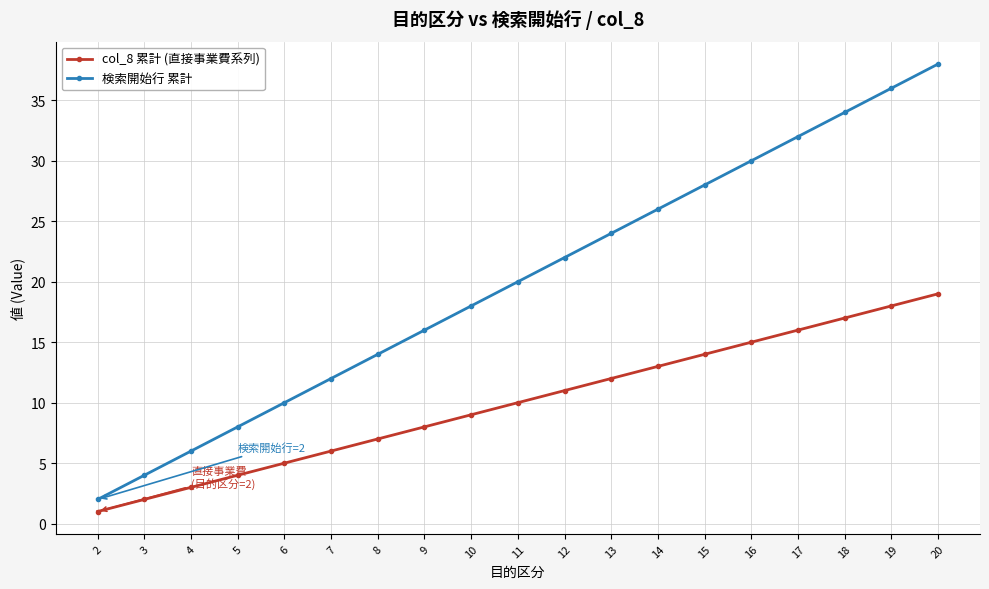

What are all the series names shown in the legend?

col_8 累計 (直接事業費系列), 検索開始行 累計